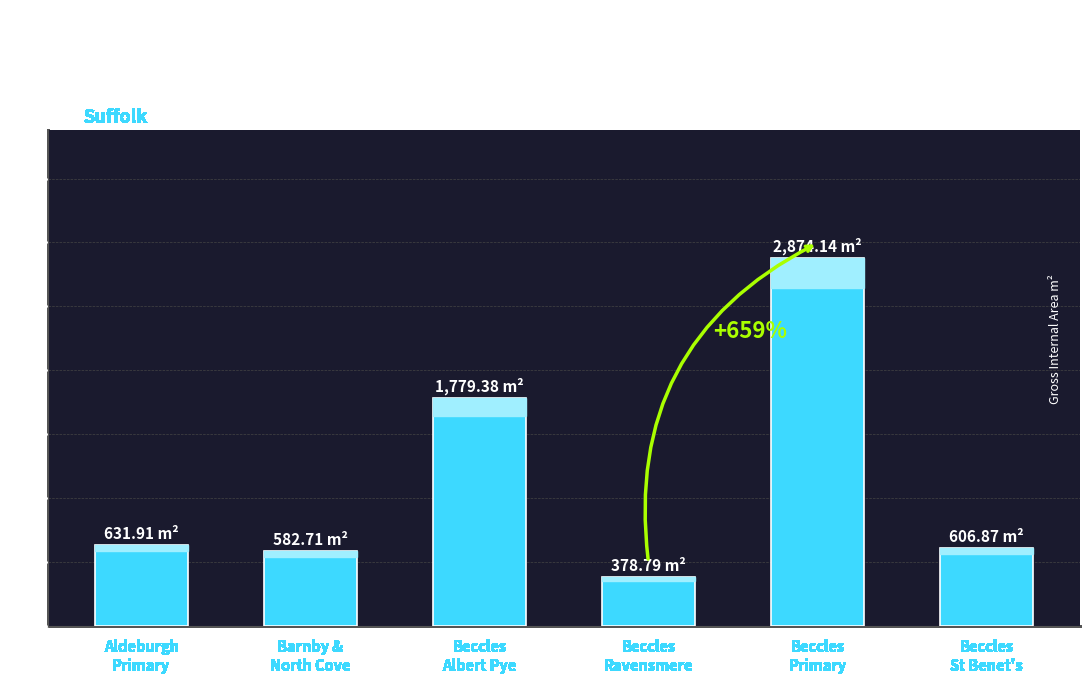

What is the change in value from Aldeburgh
Primary to Beccles
St Benet's?

-25.0